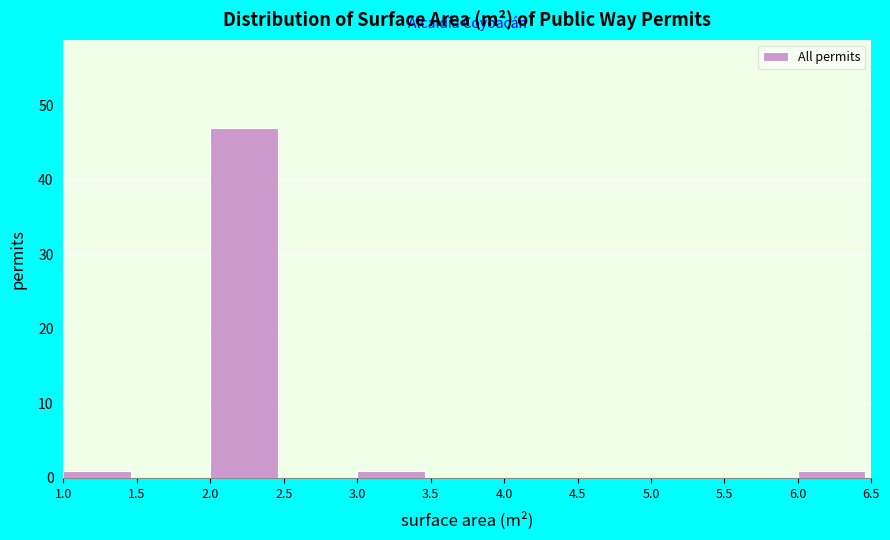

Reading left to right, list every bar in this chart as the range it spans on the x-axis followed by its height. The values are not printed on the chart, so give them approximately, as read against the axis.

1.0 to 1.5: 1
1.5 to 2.0: 0
2.0 to 2.5: 47
2.5 to 3.0: 0
3.0 to 3.5: 1
3.5 to 4.0: 0
4.0 to 4.5: 0
4.5 to 5.0: 0
5.0 to 5.5: 0
5.5 to 6.0: 0
6.0 to 6.5: 1